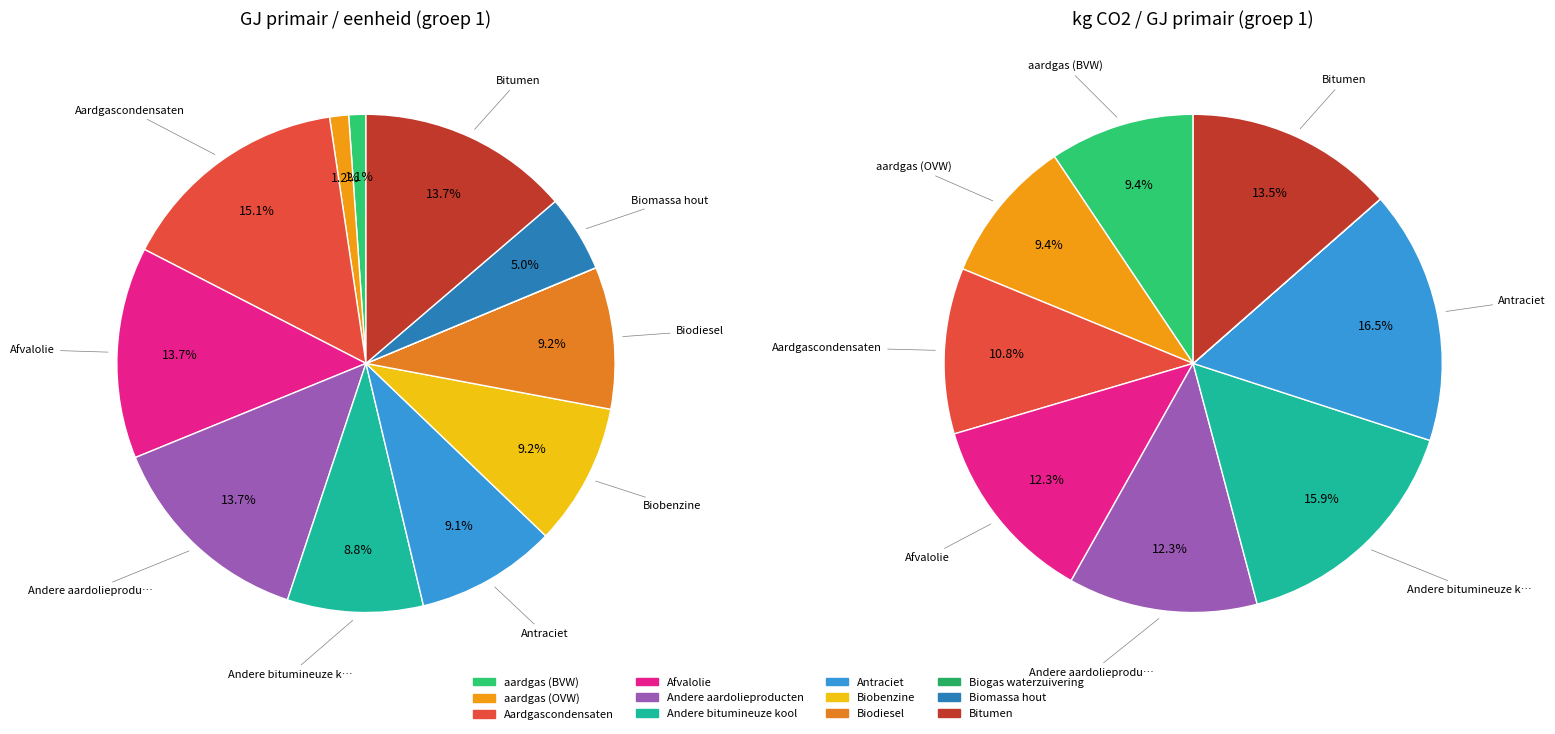

Approximately how many times larger is the value at Biobenzine compared to Antraciet?

1.0